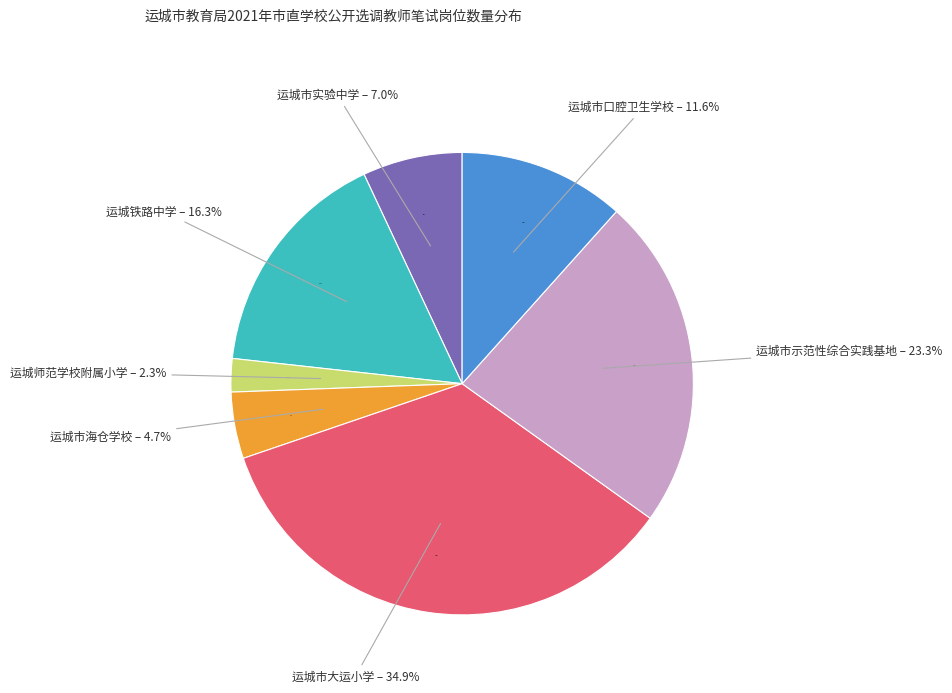

What is the ratio of the value at 运城铁路中学 to the value at 运城市海仓学校?

3.5